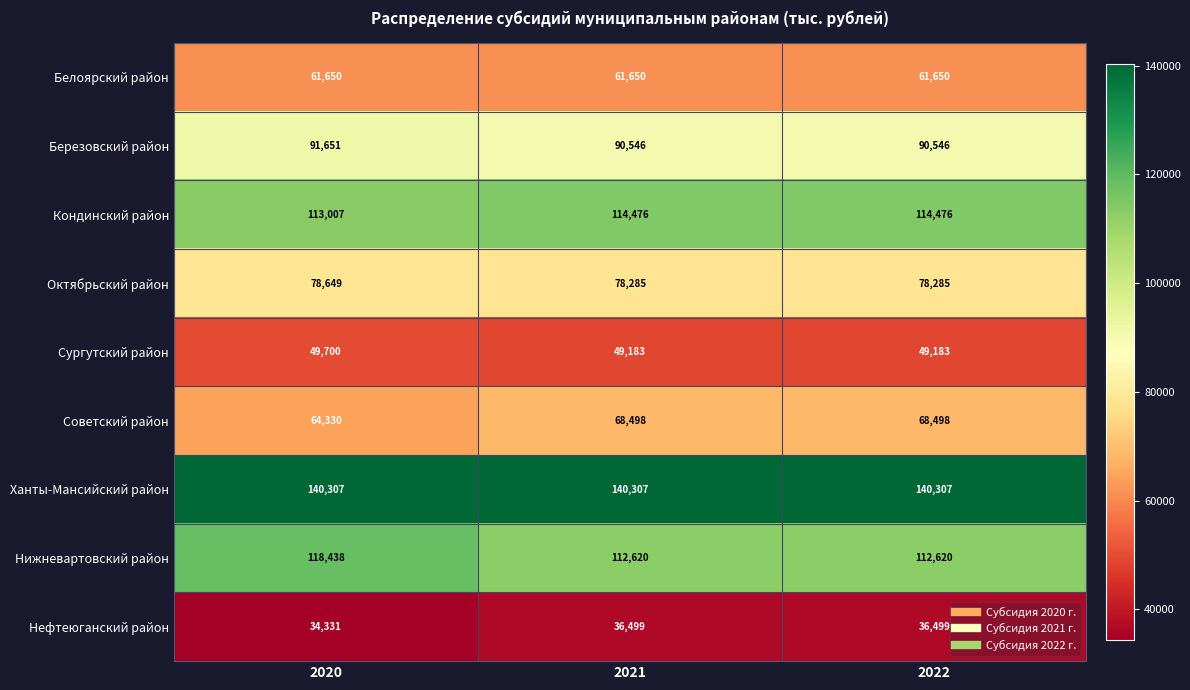

What is the spread (max minus min) of values at 2020?

105976